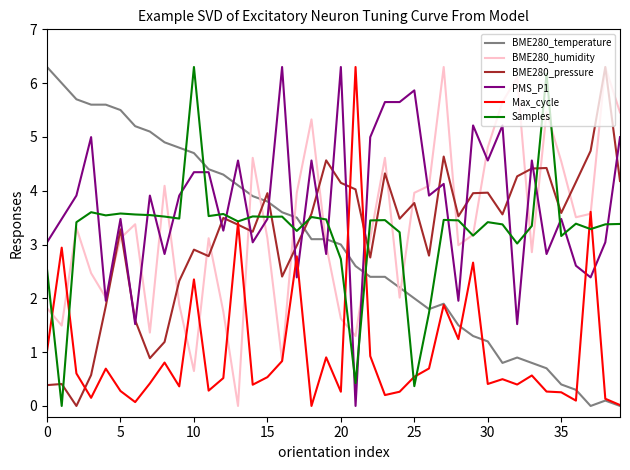

Which series has the largest total across all categories?

PMS_P1